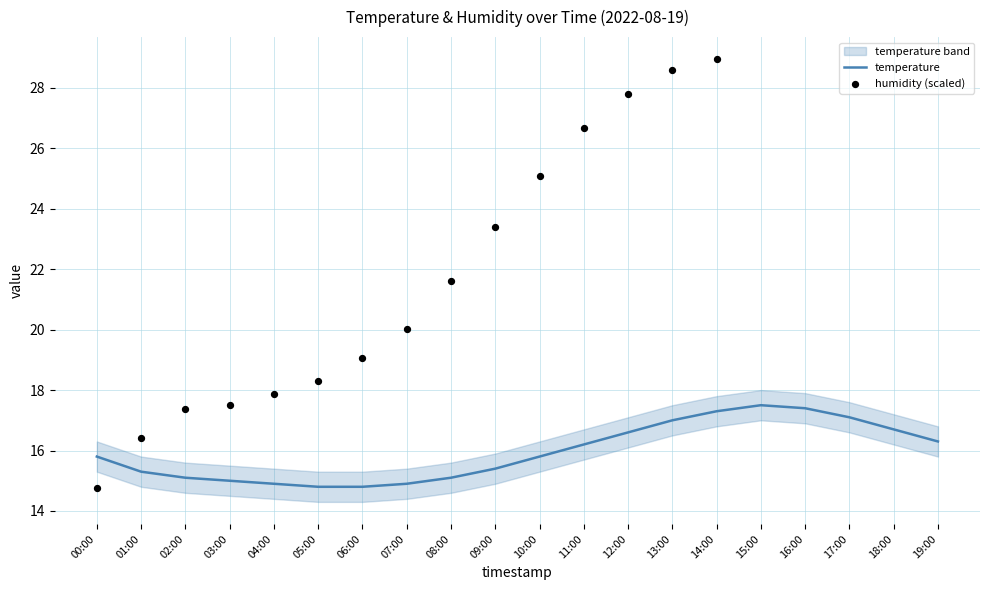

Between 04:00 and 19:00, which is larger?

19:00